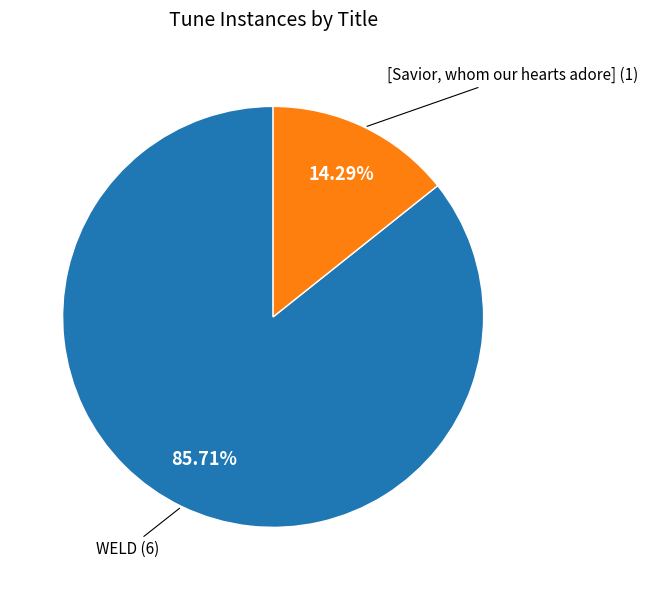

Which category has the smallest portion of the pie?

[Savior, whom our hearts adore]